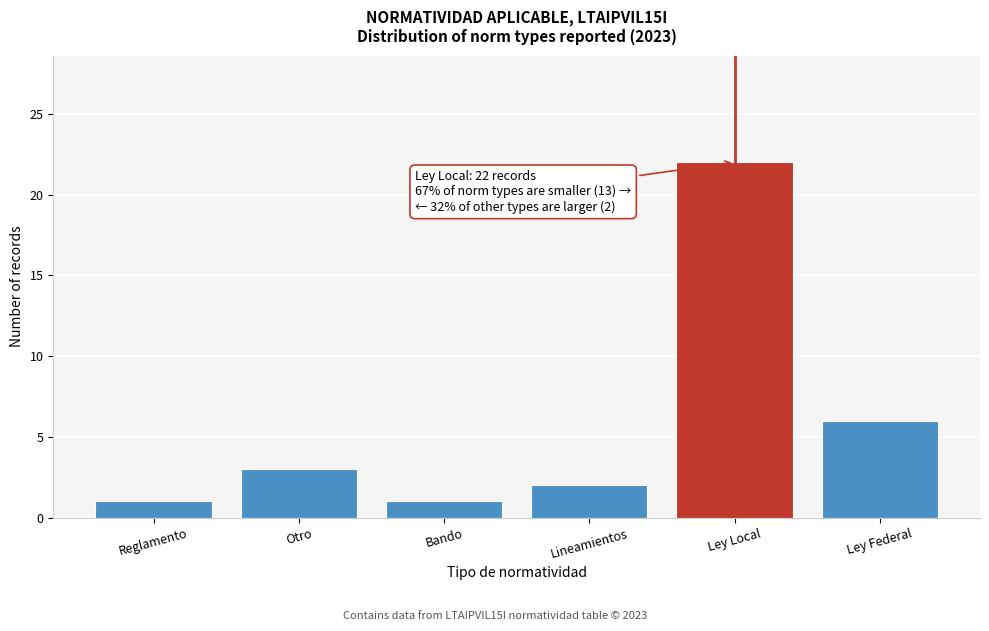

Reading right to left, extract all data points from this chart.

6	22	2	1	3	1